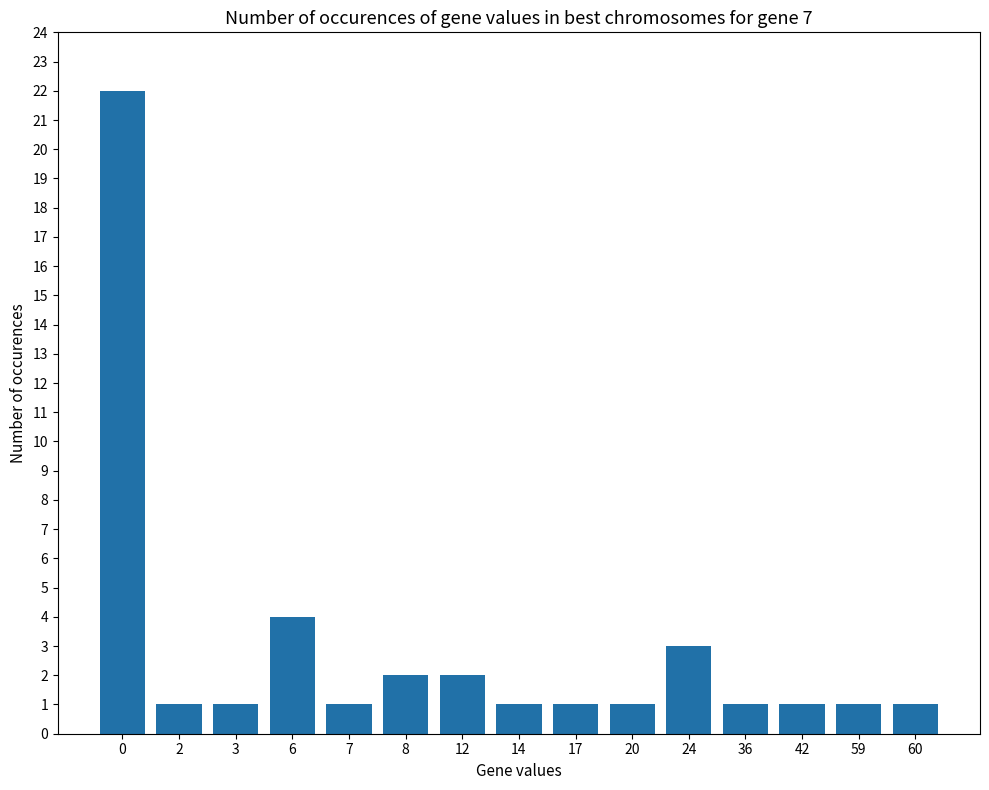

What is the value of the 4th bar from the left?

4